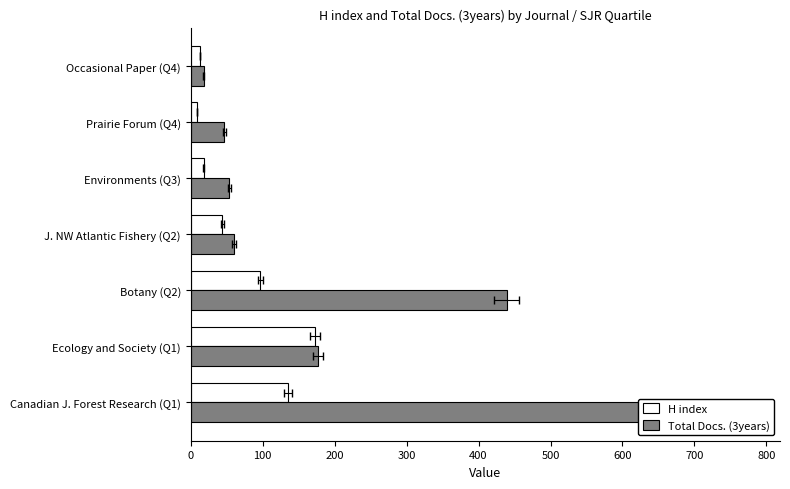

What is the difference between the maximum and minimum values in the Total Docs. (3years) series?

694